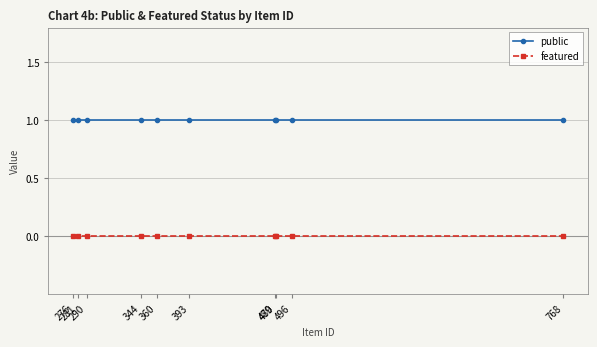

What is the sum of all public values?

10